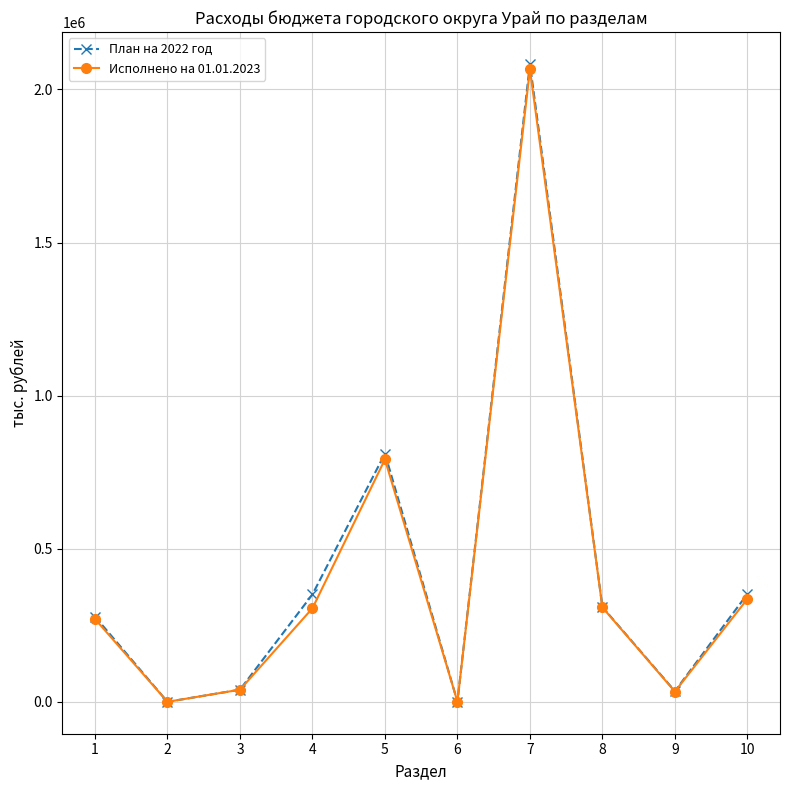

At which category is the sum across all series the highest?

7